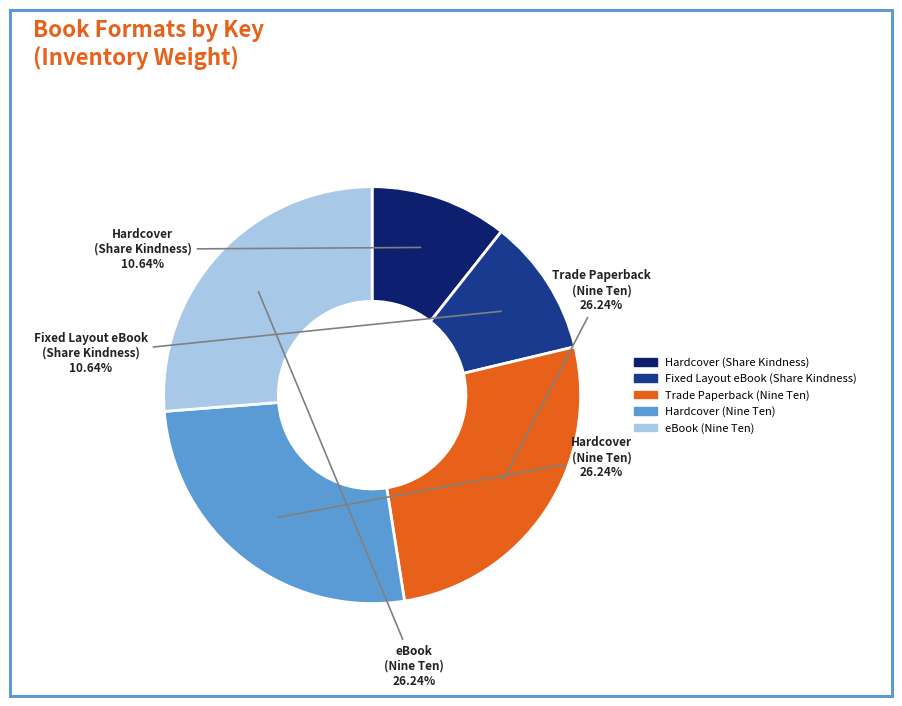

Does any single category account for the majority?

No